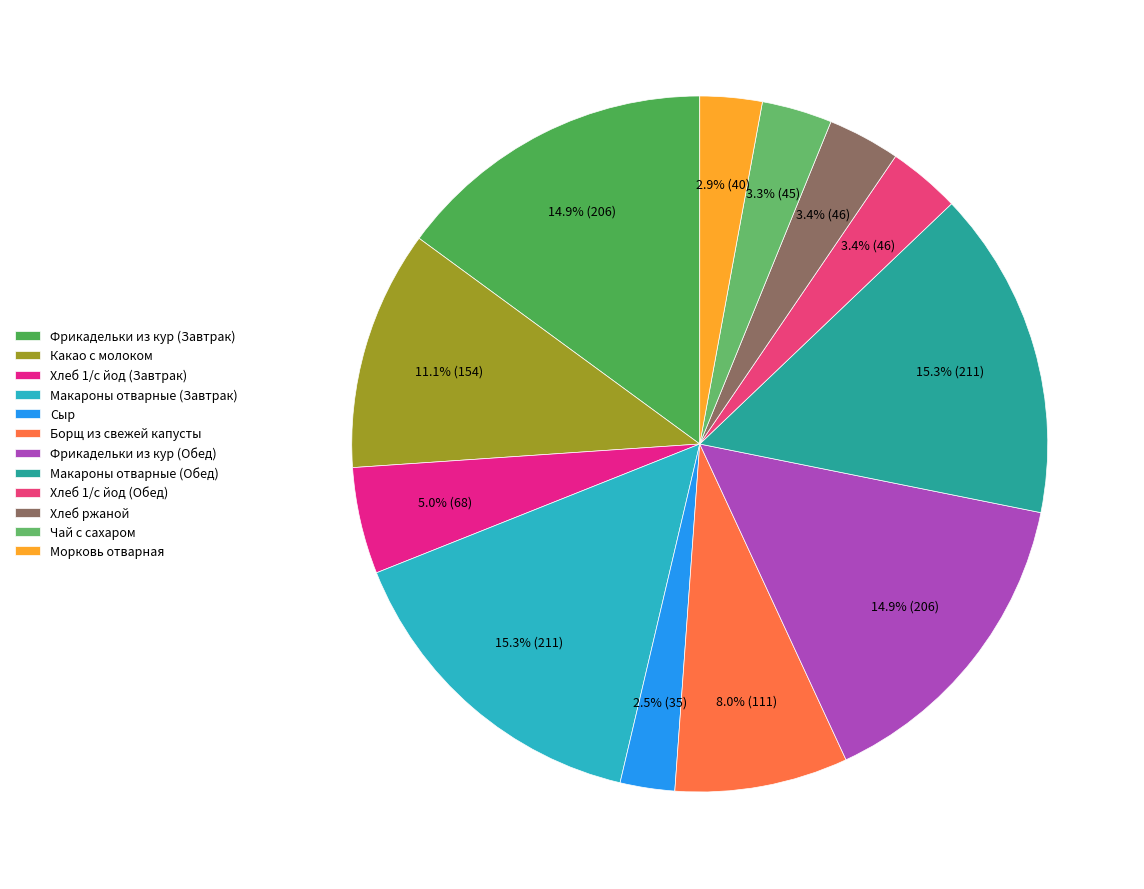

Count the number of slices in the pie.

12